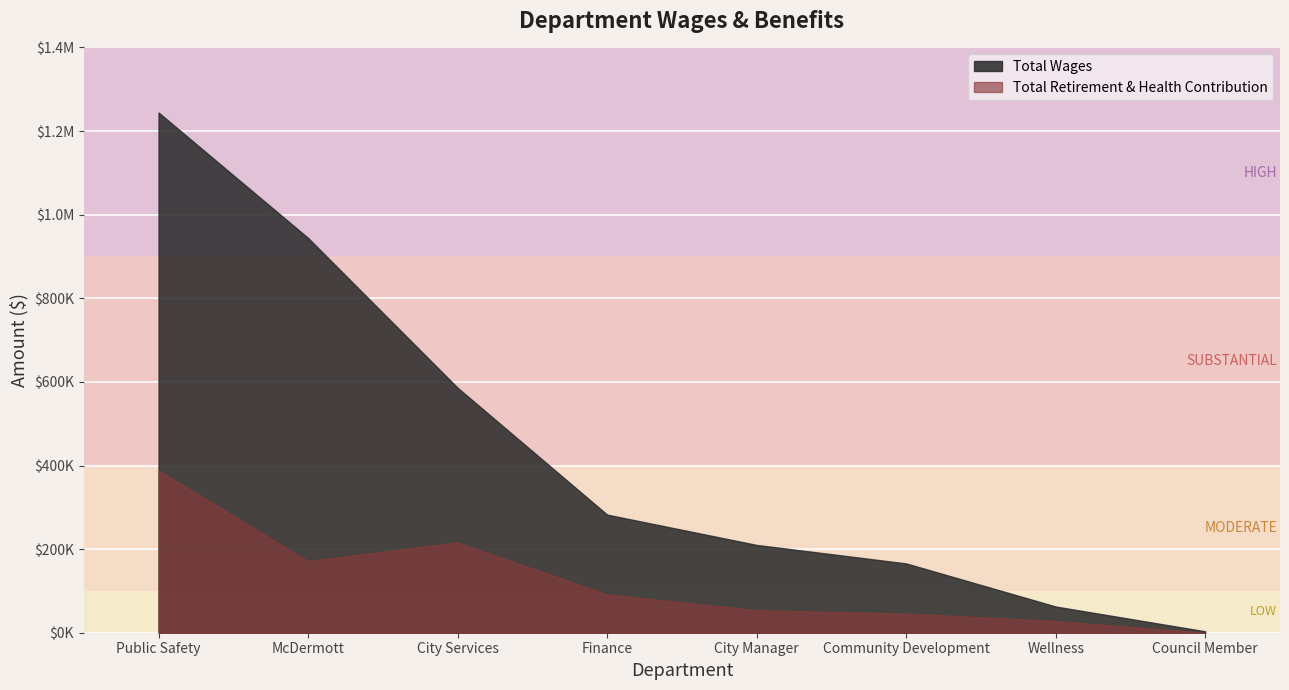

What is the difference between the second highest and second lowest values in the Total Wages series?

881655